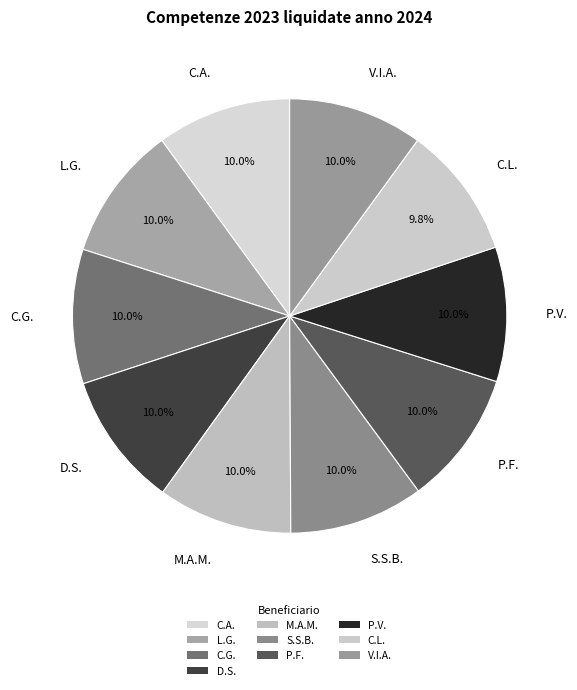

Does any single category account for the majority?

No